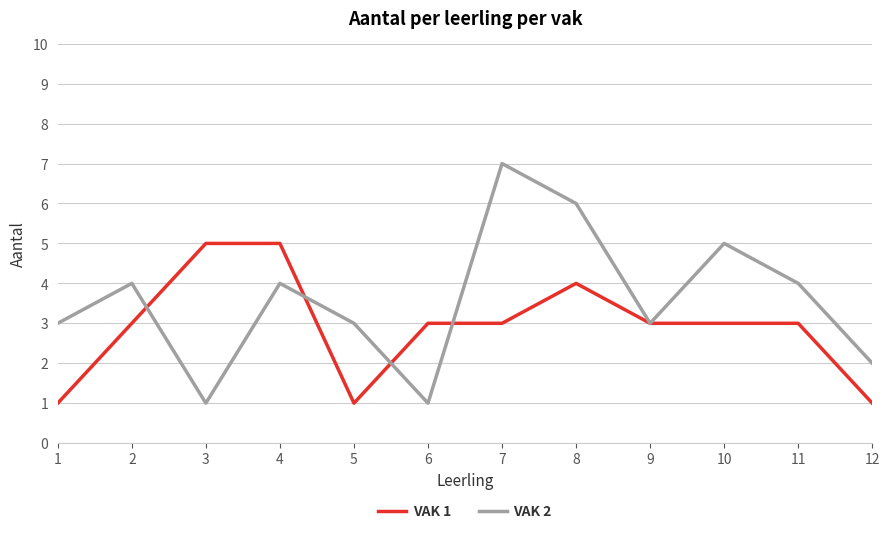

List the series in order of their peak value, highest first.

VAK 2, VAK 1